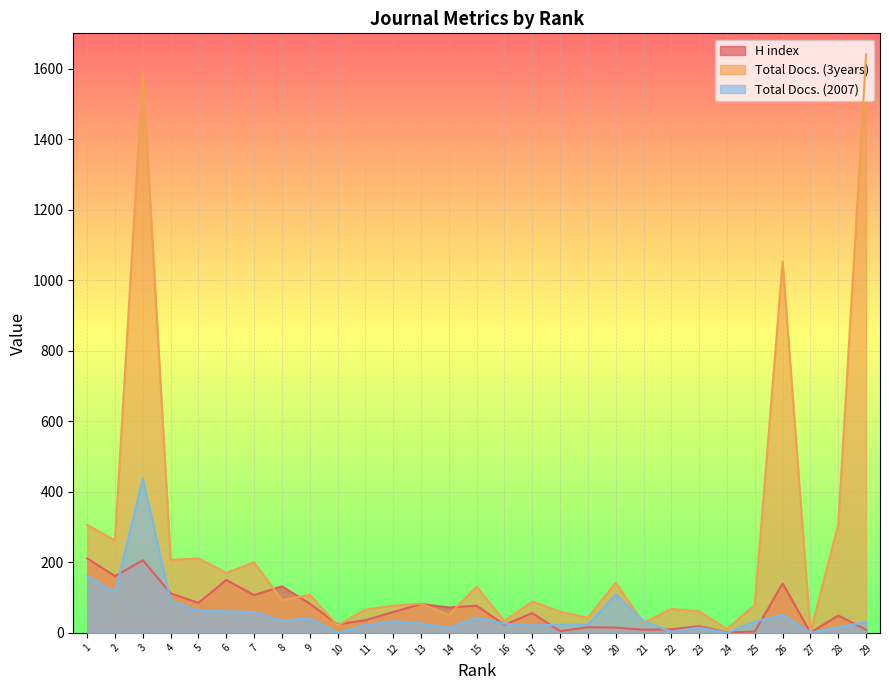

Reading right to left, list all the values displayed in this chart.

H index: 29=9	28=49	27=1	26=140	25=4	24=1	23=19	22=10	21=9	20=15	19=16	18=5	17=56	16=23	15=77	14=72	13=82	12=59	11=36	10=24	9=83	8=132	7=107	6=150	5=85	4=112	3=206	2=161	1=211
Total Docs. (3years): 29=1640	28=307	27=2	26=1053	25=79	24=11	23=61	22=68	21=28	20=142	19=43	18=60	17=89	16=34	15=131	14=51	13=83	12=77	11=66	10=21	9=108	8=93	7=200	6=170	5=211	4=207	3=1592	2=262	1=306
Total Docs. (2007): 29=31	28=16	27=1	26=51	25=32	24=0	23=15	22=3	21=34	20=109	19=23	18=23	17=21	16=26	15=43	14=14	13=27	12=33	11=22	10=0	9=42	8=34	7=59	6=61	5=63	4=91	3=437	2=115	1=162